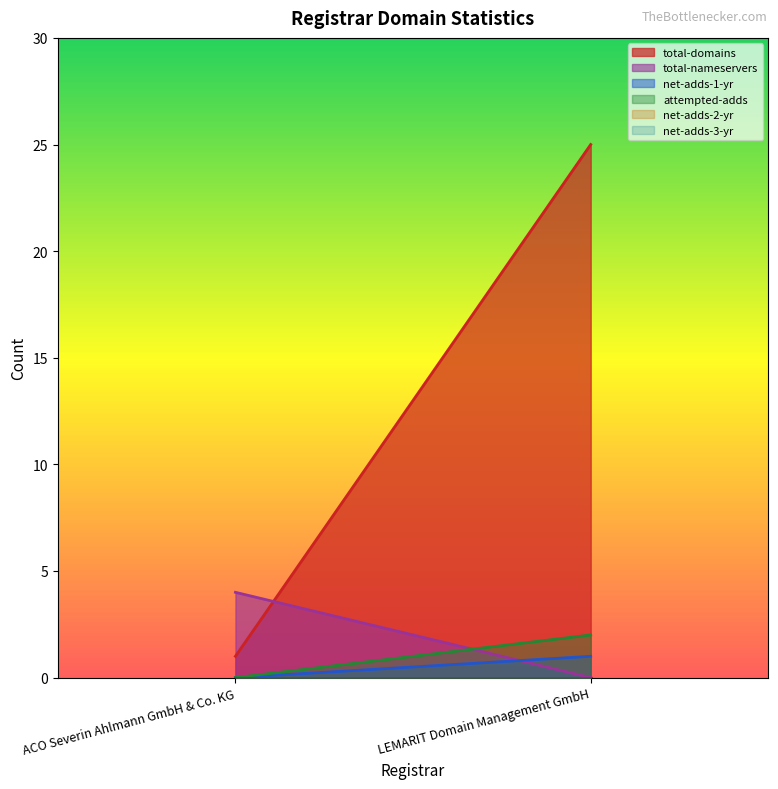

Reading left to right, transcribe all the data shown in this chart.

total-domains: ACO Severin Ahlmann GmbH & Co. KG=1	LEMARIT Domain Management GmbH=25
total-nameservers: ACO Severin Ahlmann GmbH & Co. KG=4	LEMARIT Domain Management GmbH=0
net-adds-1-yr: ACO Severin Ahlmann GmbH & Co. KG=0	LEMARIT Domain Management GmbH=1
attempted-adds: ACO Severin Ahlmann GmbH & Co. KG=0	LEMARIT Domain Management GmbH=2
net-adds-2-yr: ACO Severin Ahlmann GmbH & Co. KG=0	LEMARIT Domain Management GmbH=0
net-adds-3-yr: ACO Severin Ahlmann GmbH & Co. KG=0	LEMARIT Domain Management GmbH=0